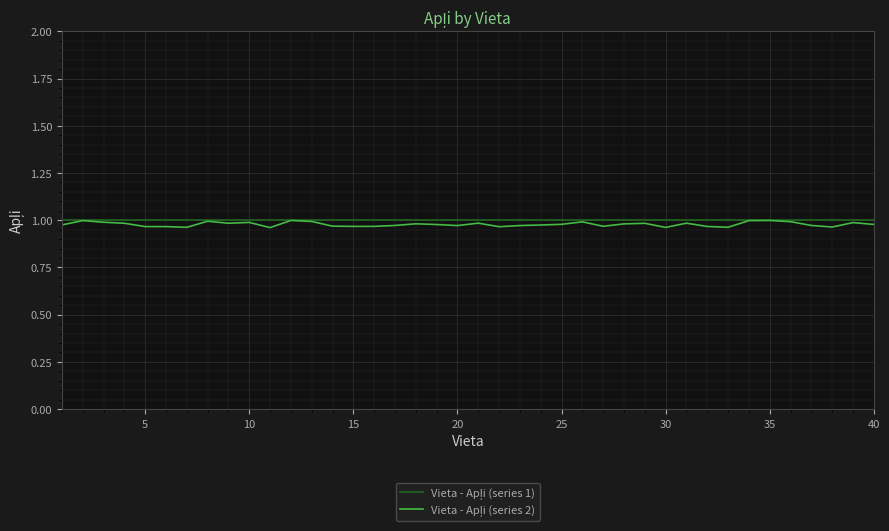

Does the chart display data point markers on the line(s)?

No